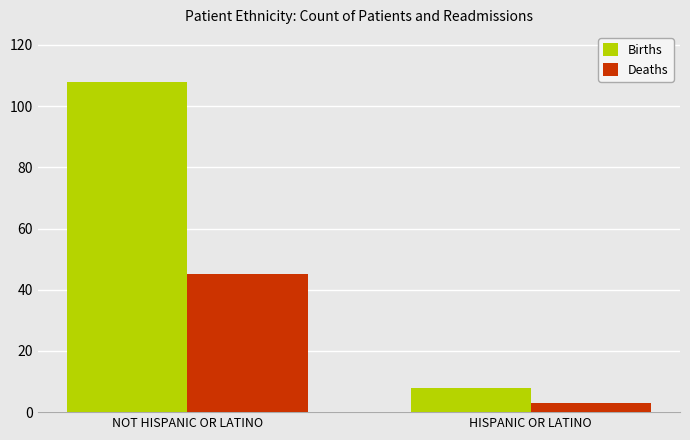

How many Births values are between 8 and 108?

2